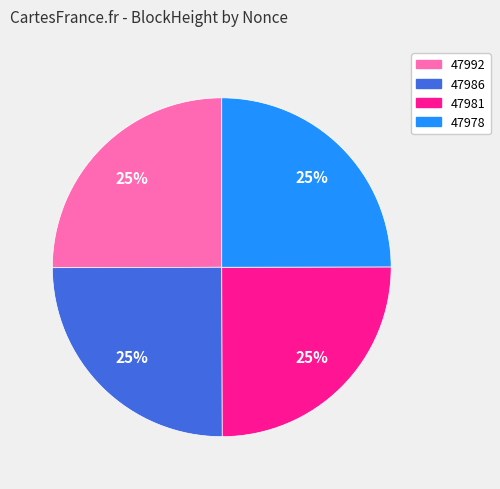

Is there any slice that represents more than half of the pie?

No